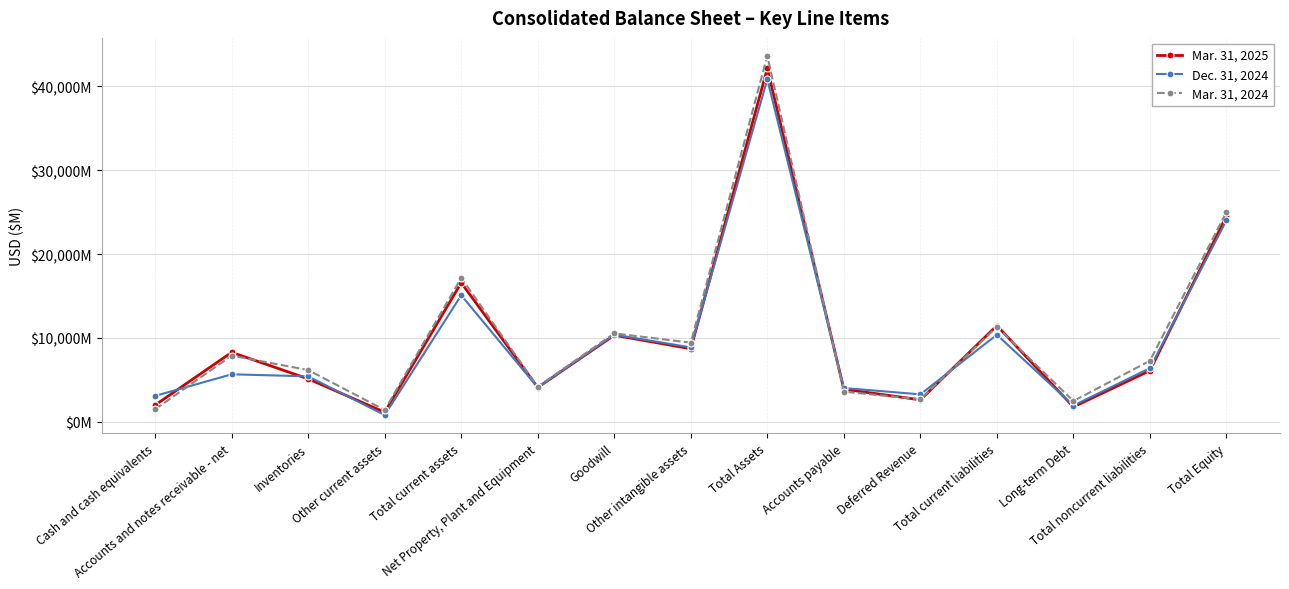

What is the total value across all series at Cash and cash equivalents?

6619